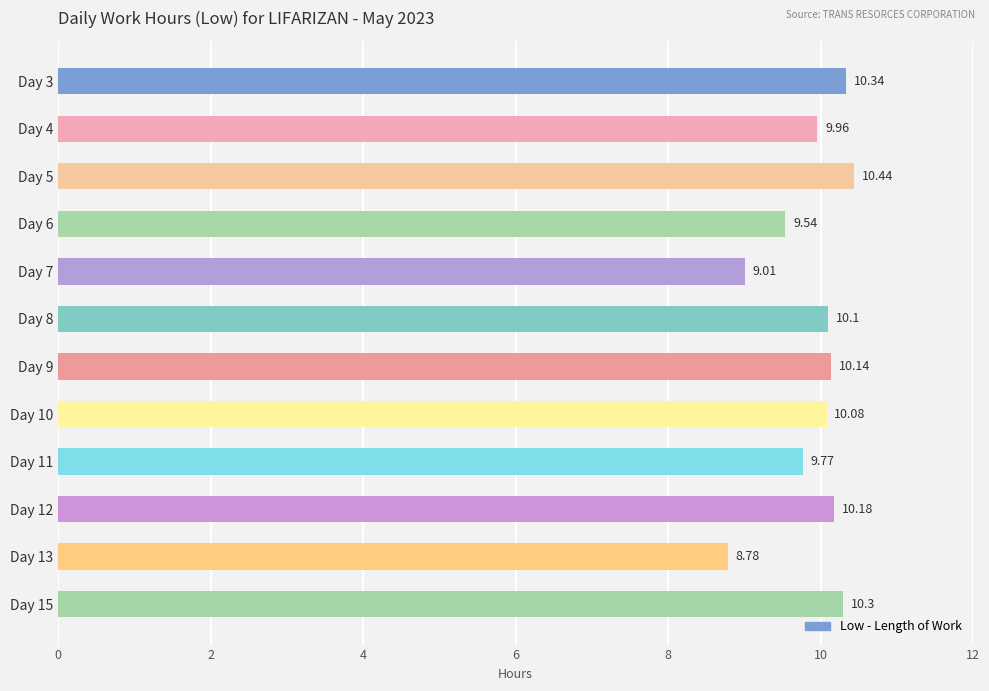

How many values exceed 10?

7